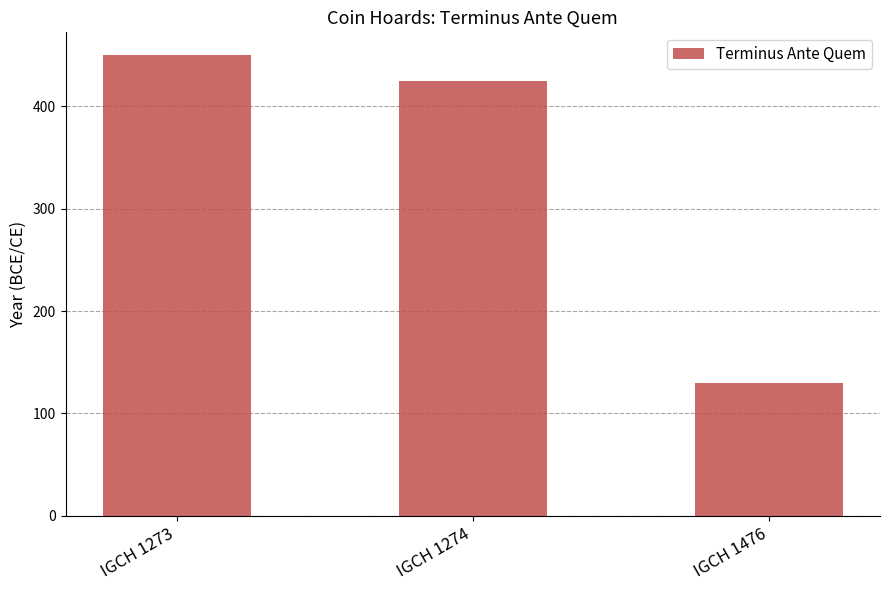

At which label is the value closest to 290?

IGCH 1274